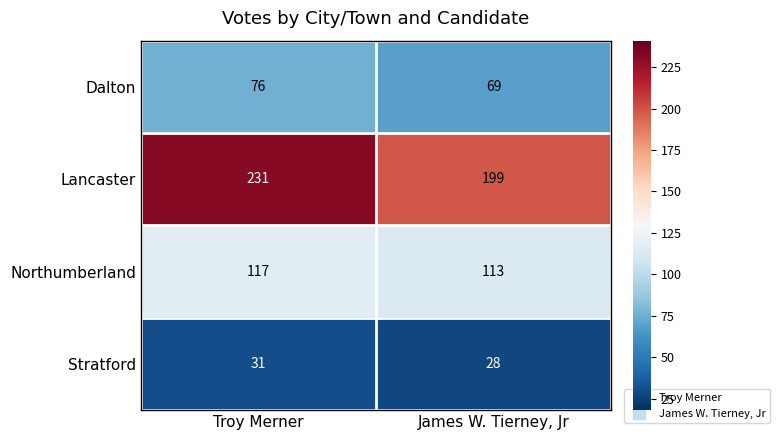

What is the total value across all series at Troy Merner?

455